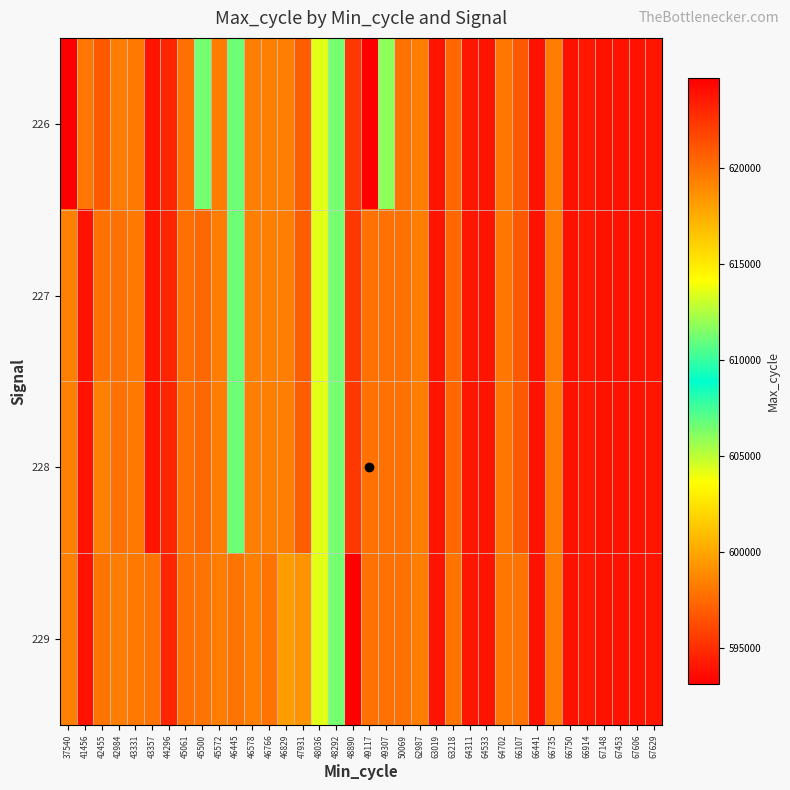

Which has a higher value, 46766 or 66441?

66441